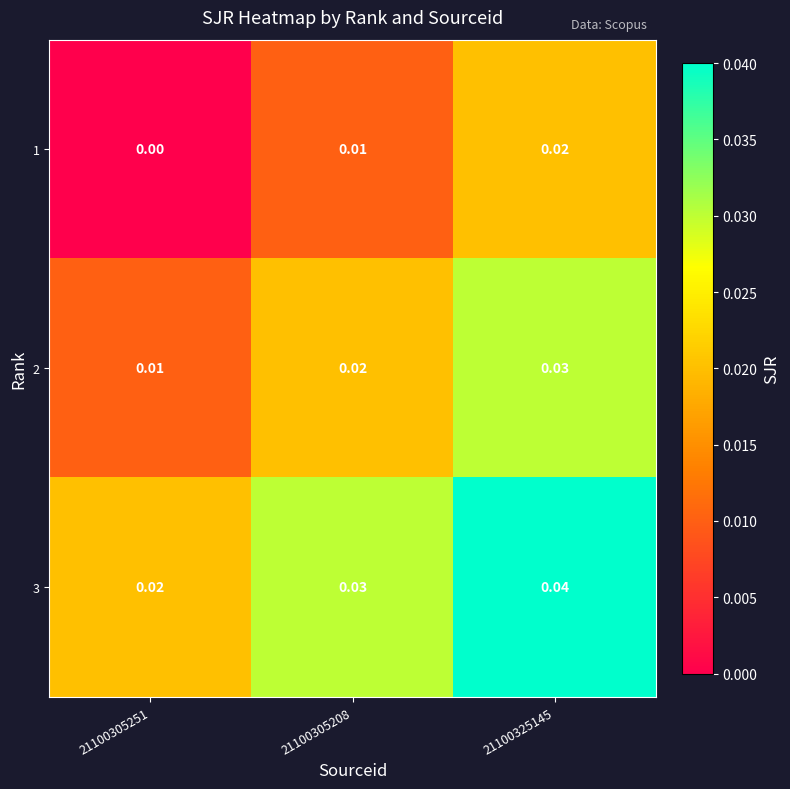

Is the value of 1 at 21100305208 greater than the value of 3 at 21100305251?

No